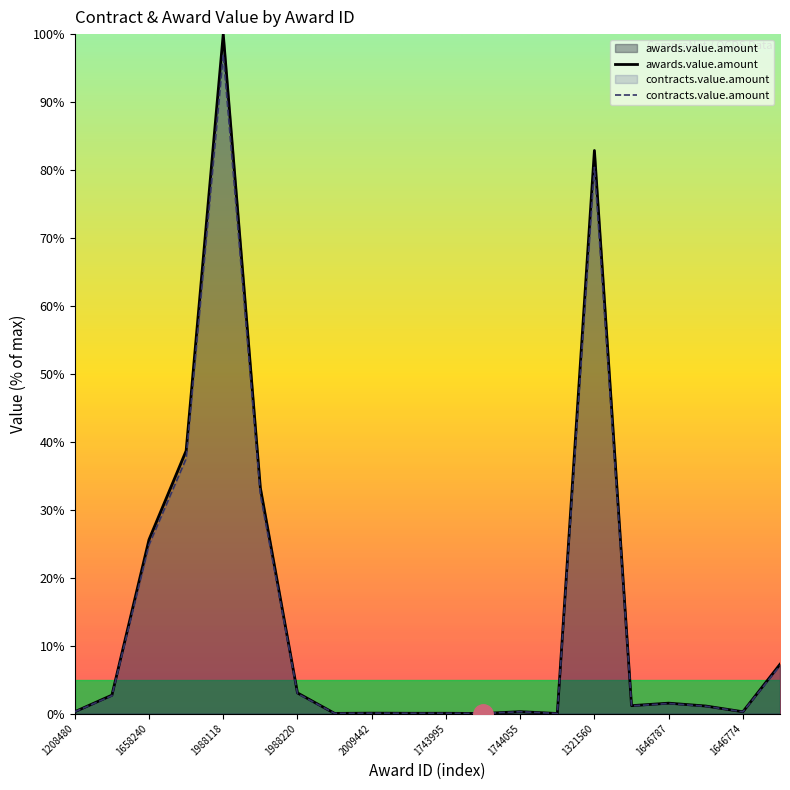

True or false: contracts.value.amount has more than 0 interior local peaks.

True